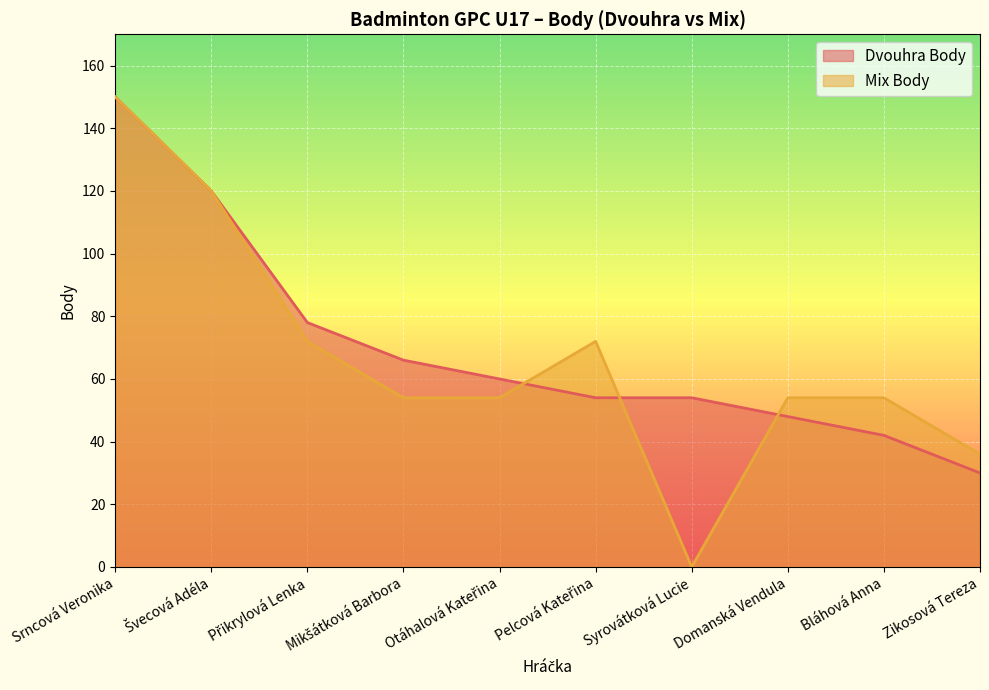

What is the difference between the maximum and second lowest values in the Dvouhra Body series?

108